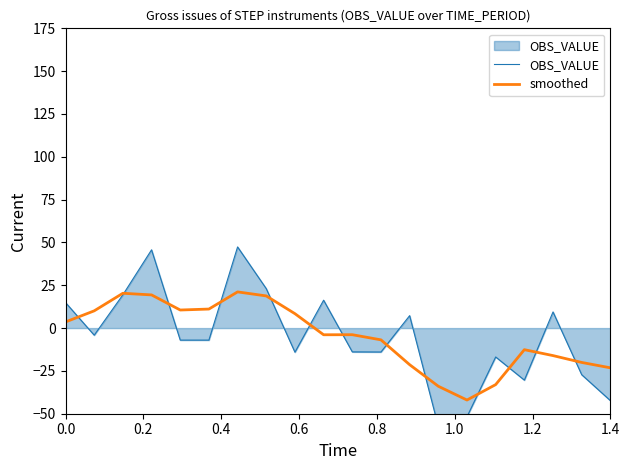

What is the lowest value of the smoothed series?

-42.0